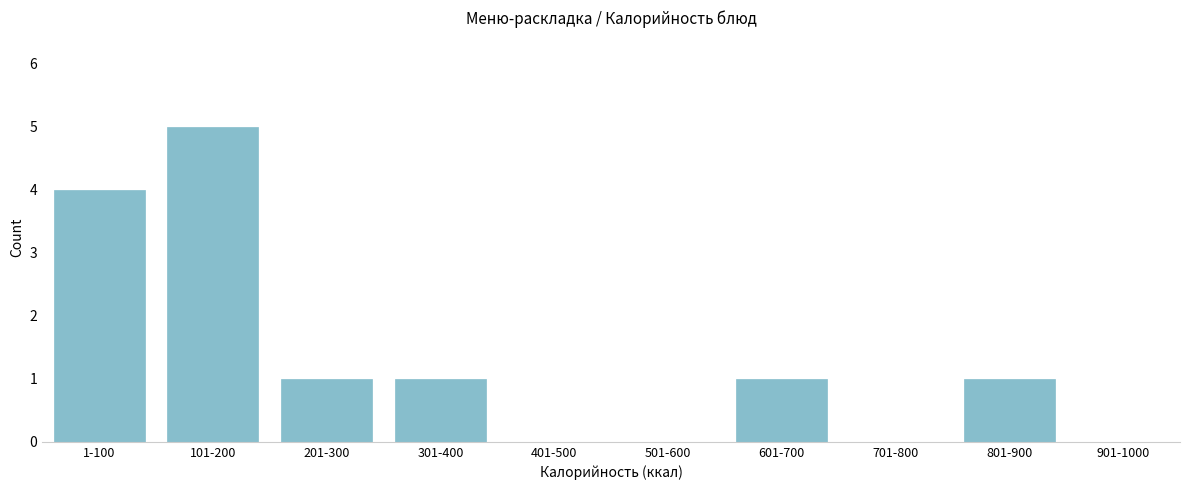

Reading left to right, extract all data points from this chart.

1-100=4	101-200=5	201-300=1	301-400=1	401-500=0	501-600=0	601-700=1	701-800=0	801-900=1	901-1000=0